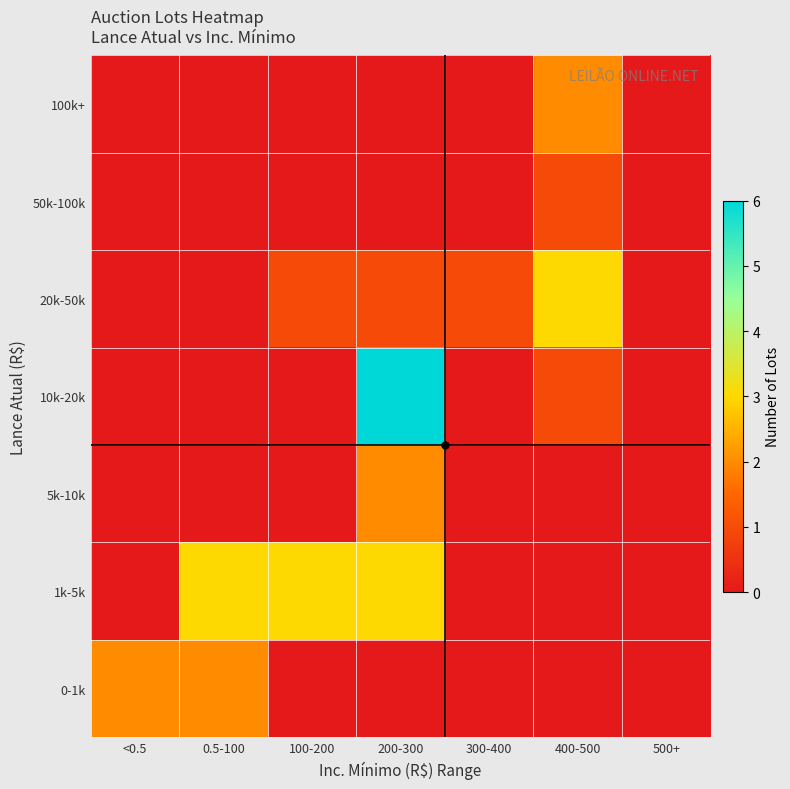

Which series has the largest total across all categories?

1k-5k